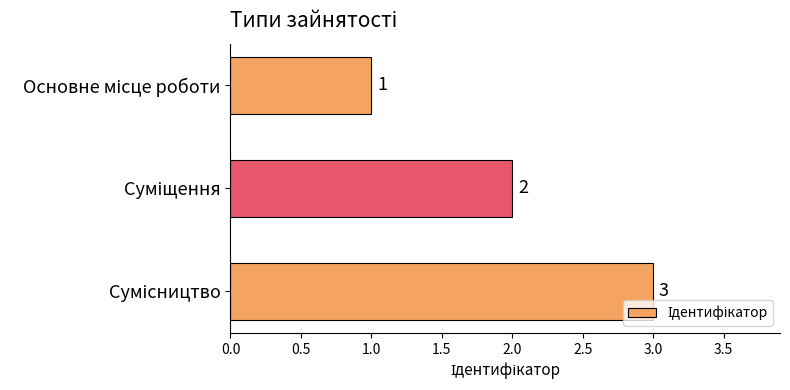

What is the sum of all values?

6